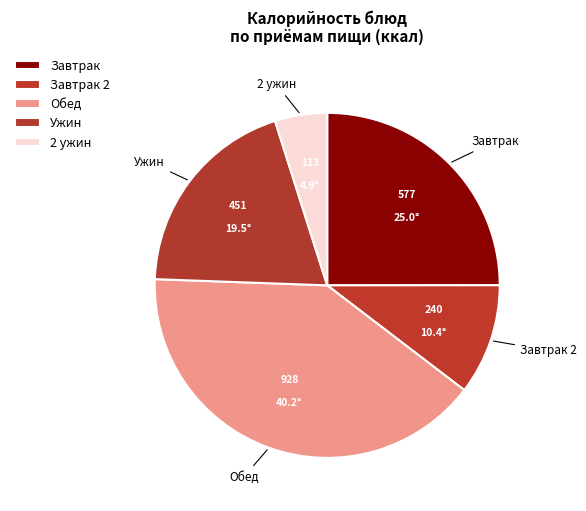

Is there a majority slice in this chart?

No